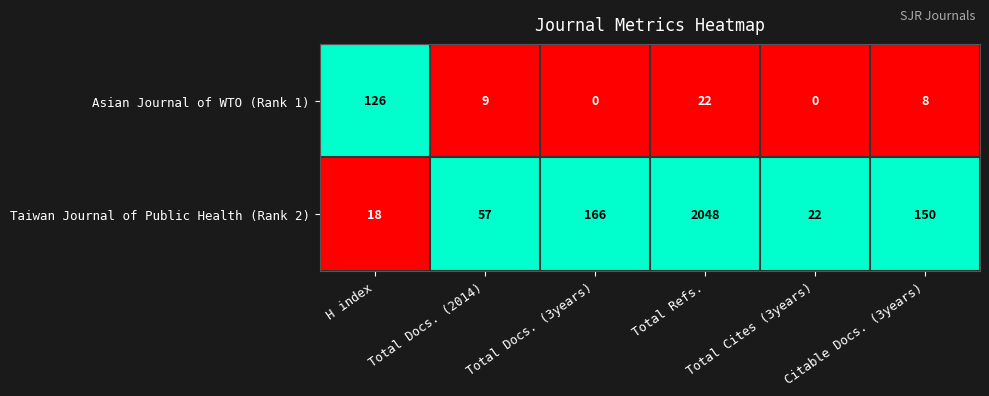

How many series are shown in this chart?

2